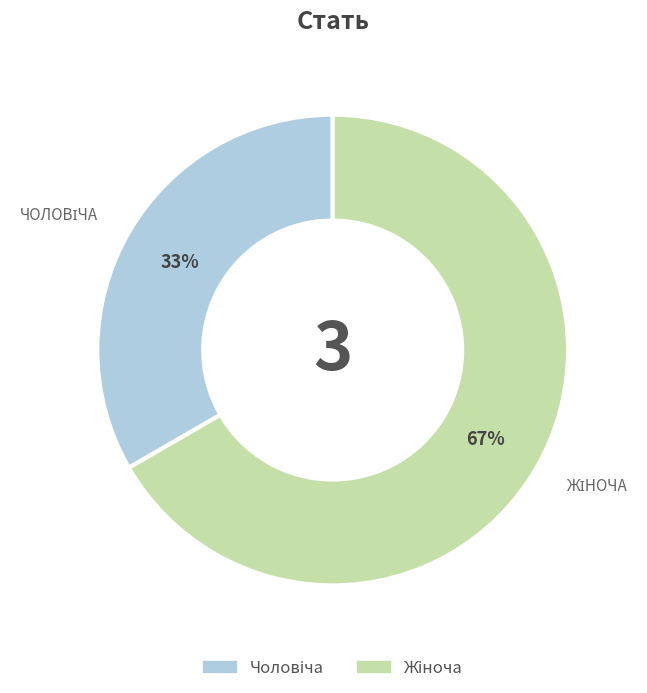

Does any single category account for the majority?

Yes